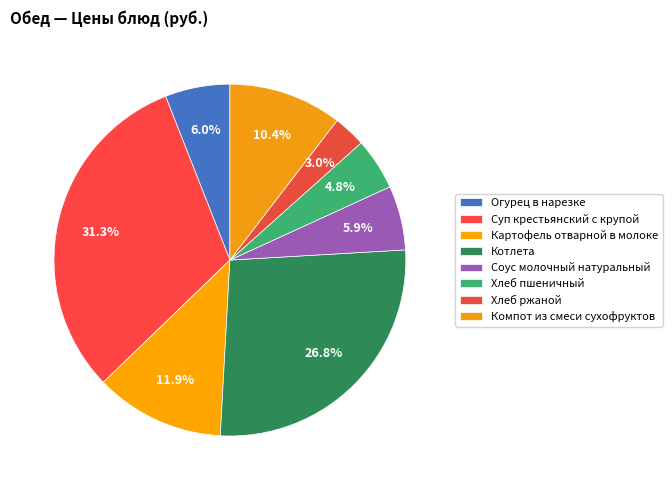

Count the number of slices in the pie.

8